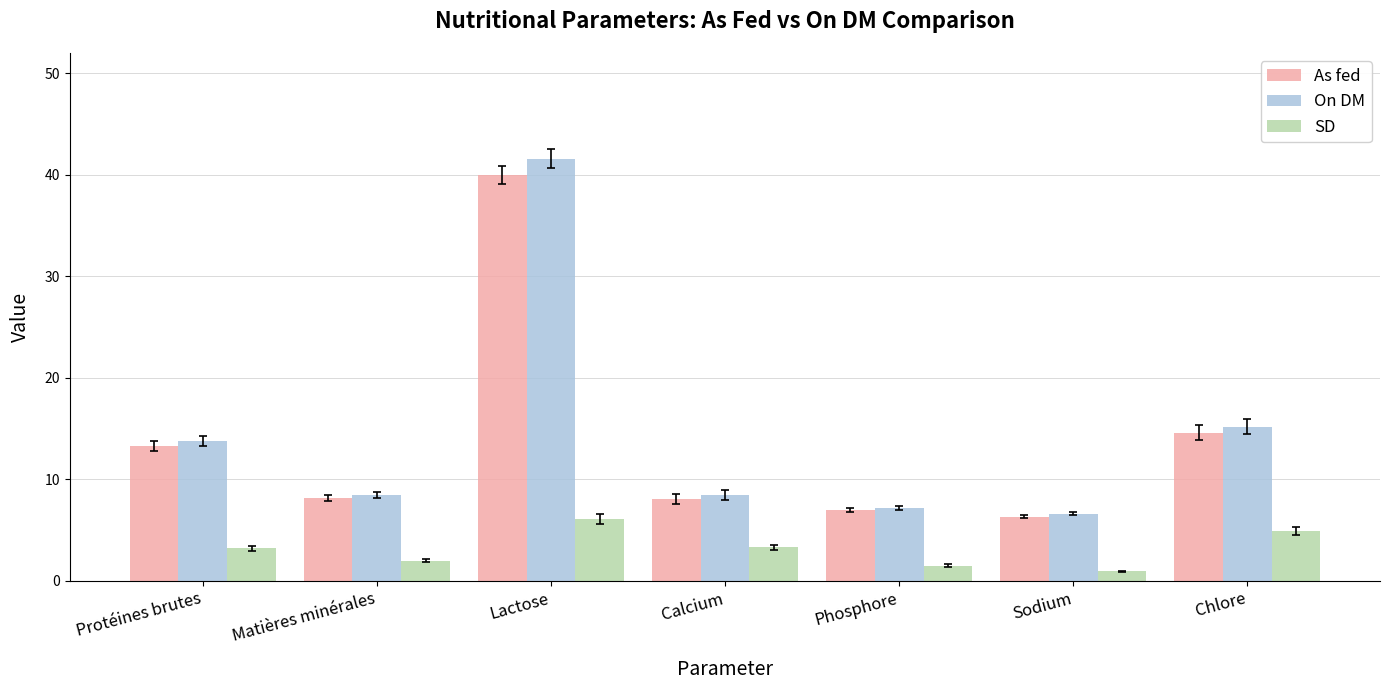

Which series has the largest range (max minus min)?

On DM